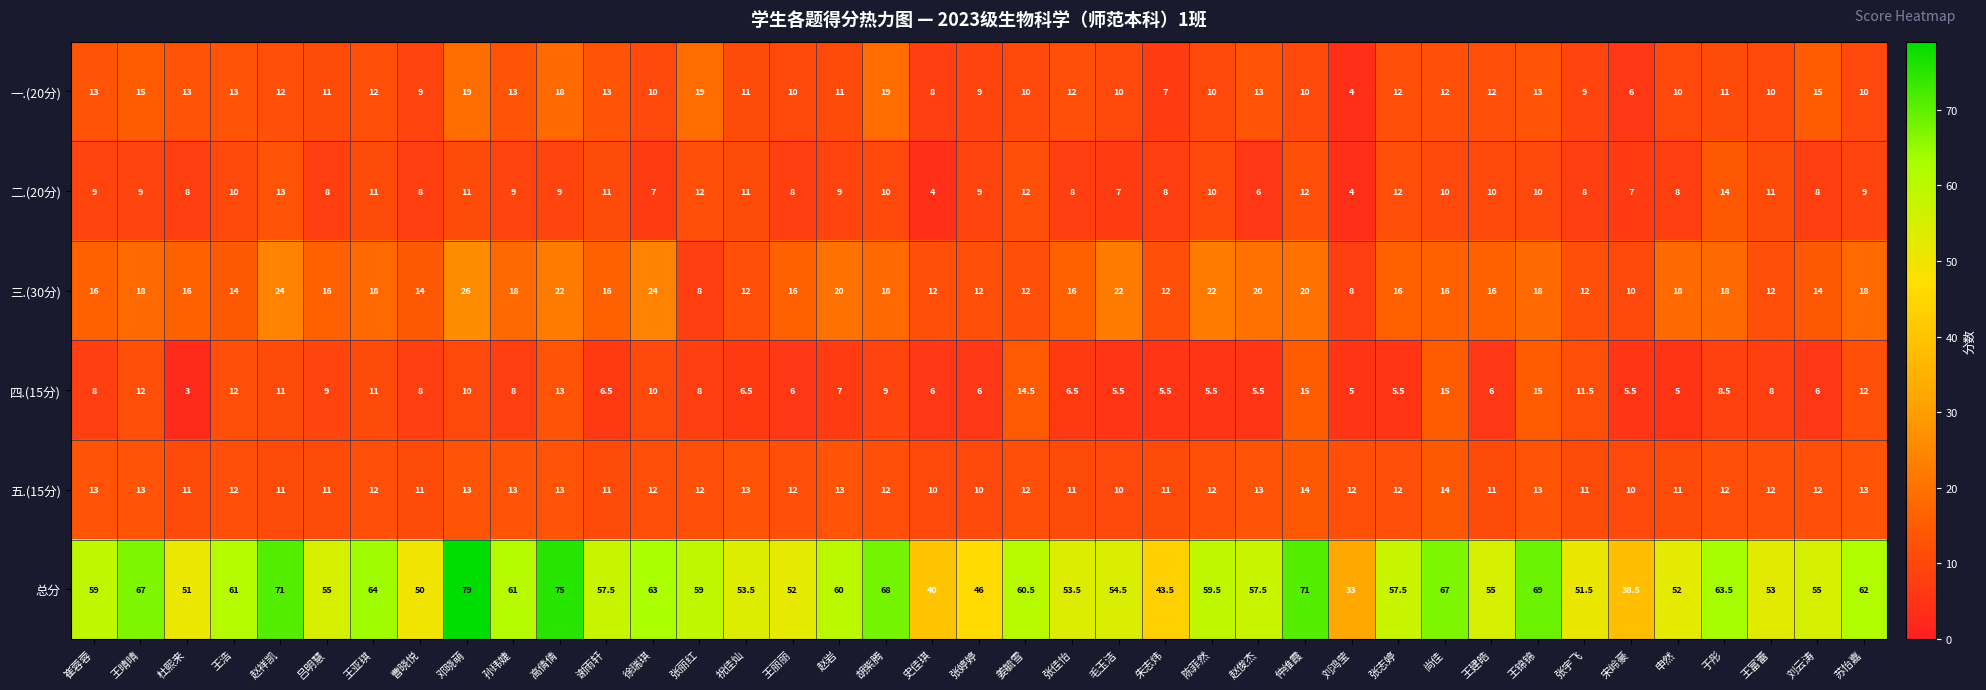

At which label does 总分 first exceed 57?

崔蓉蓉